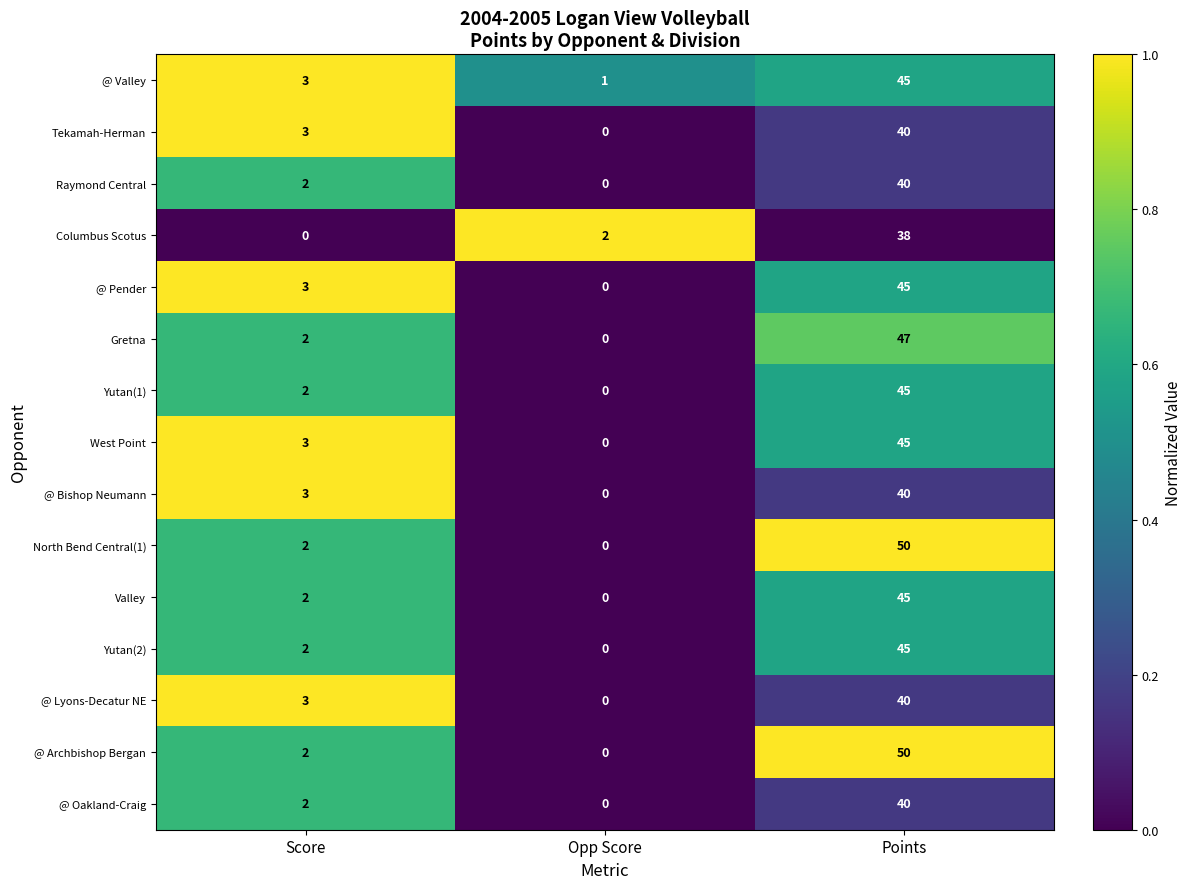

How many categories are shown in the chart?

3